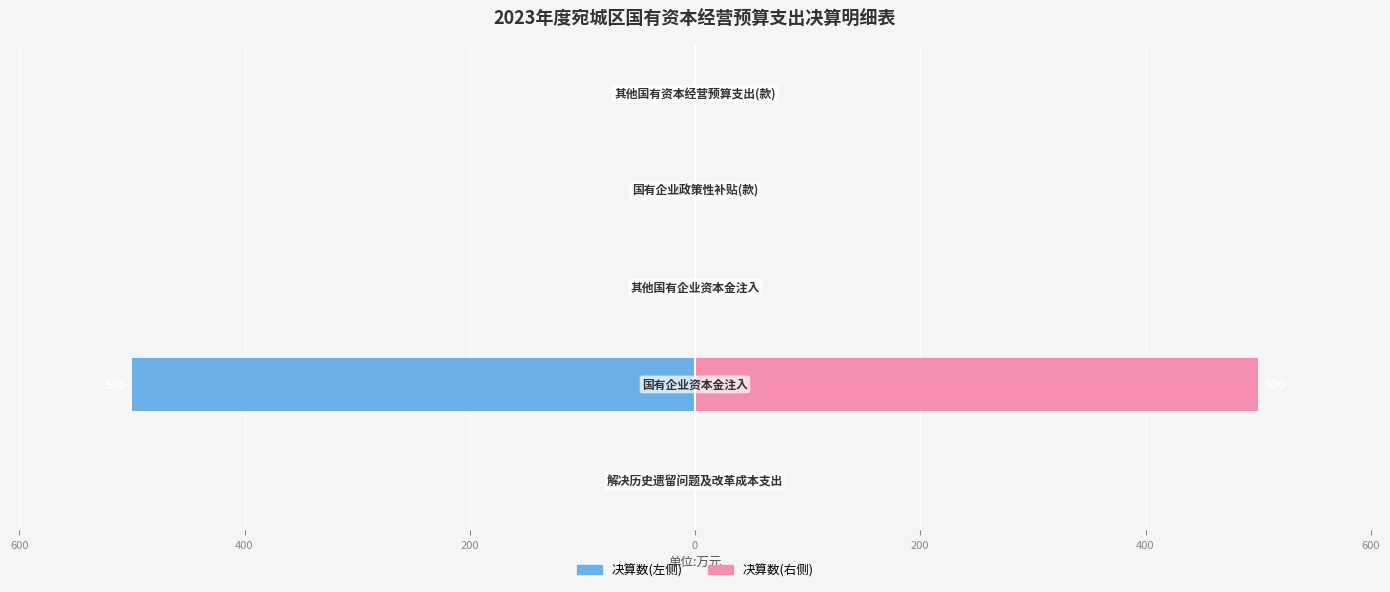

What is the minimum value shown in the chart?

-500